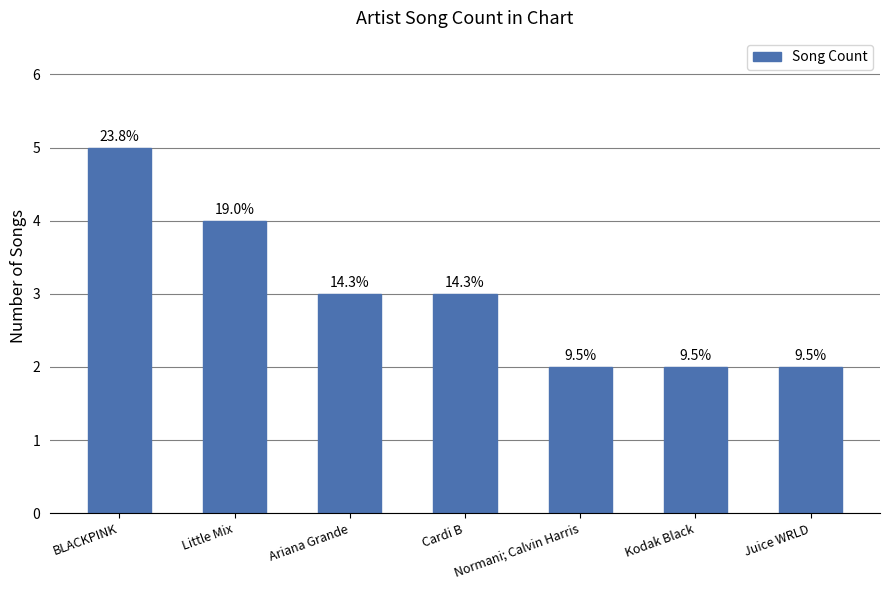

What is the label of the 3rd bar from the right?

Normani; Calvin Harris